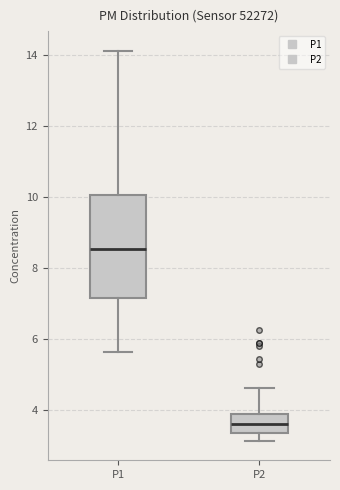

Reading left to right, read every box against the y-axis: the position of its median line, the range the box covers, and the ends of its whiskers. The values are not printed on the chart, so give them approximately, as read against the axis.

P1: median 8.6, box 7.2 to 10.0, whiskers 5.6 to 14.2
P2: median 3.6, box 3.4 to 3.8, whiskers 3.2 to 4.6